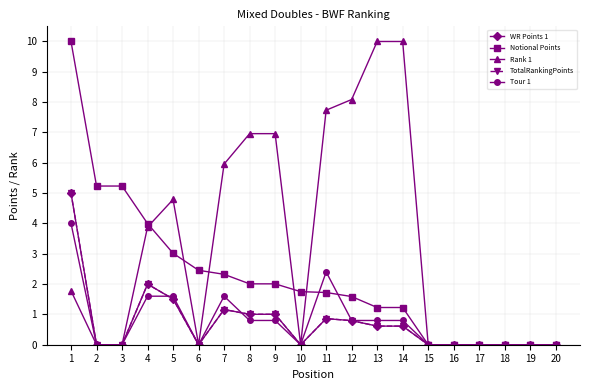

Is the value of TotalRankingPoints at 9 greater than the value of WR Points 1 at 20?

Yes